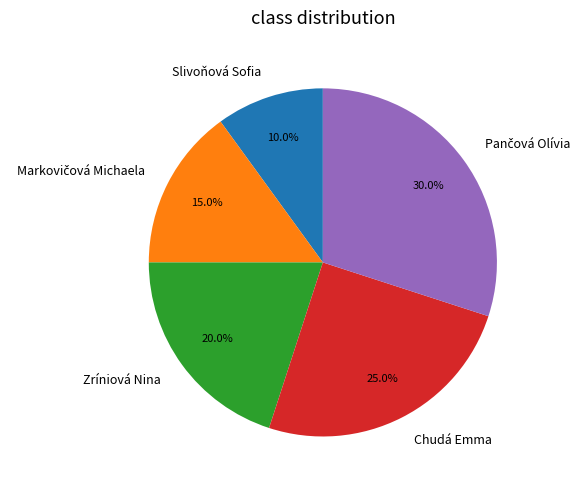

What is the smallest slice in the pie chart?

Slivoňová Sofia